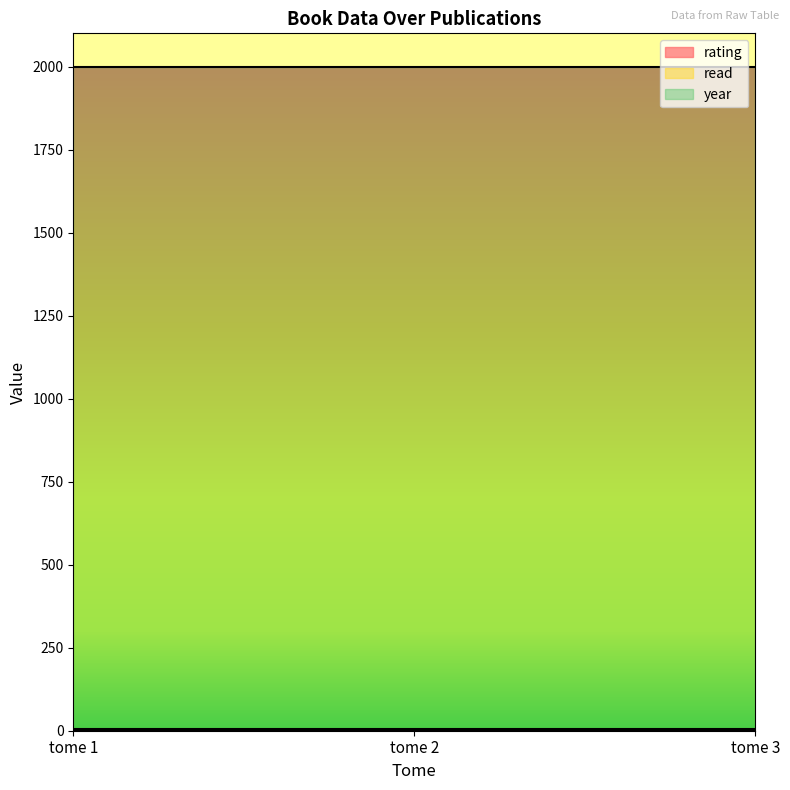

At how many categories does at least one series exceed 634?

3